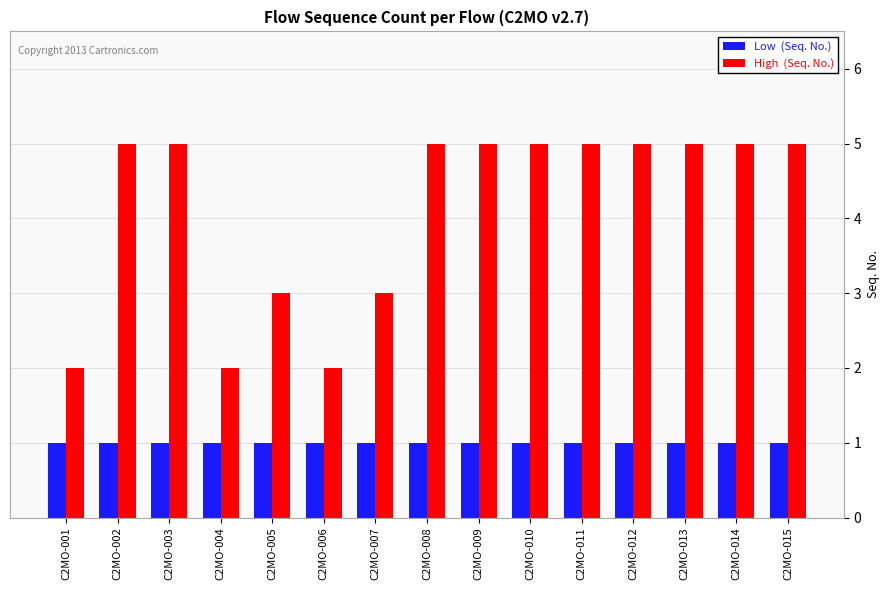

What is the maximum value shown in the chart?

5